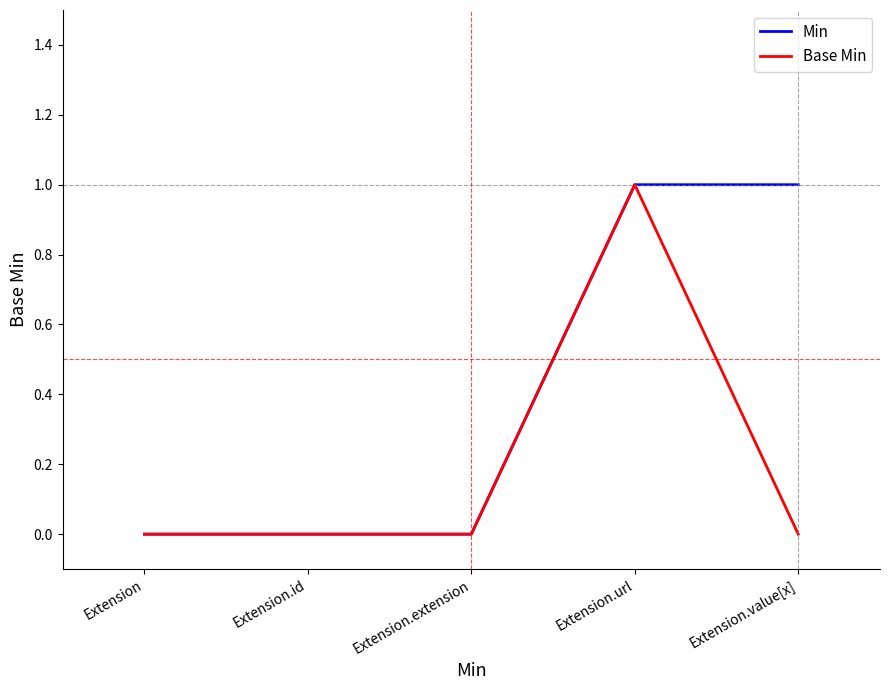

Which category has the highest value in the Base Min series?

Extension.url